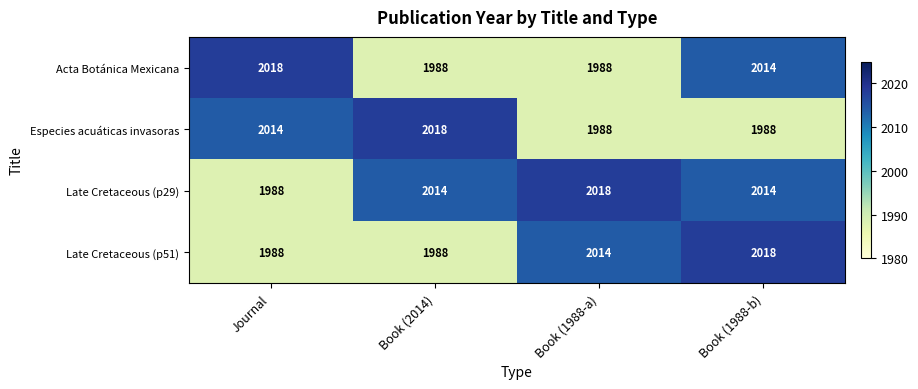

What is the average value of the Acta Botánica Mexicana series?

2002